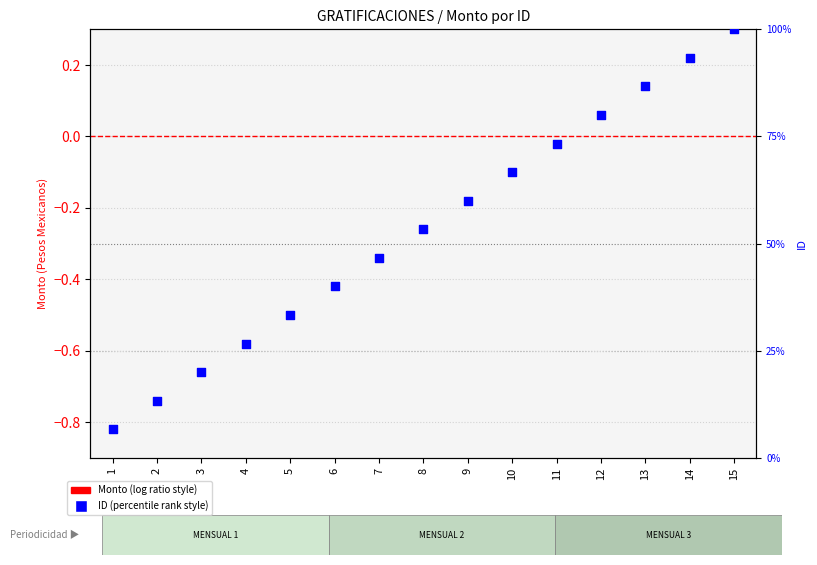

Which series has the largest total across all categories?

ID (scaled)